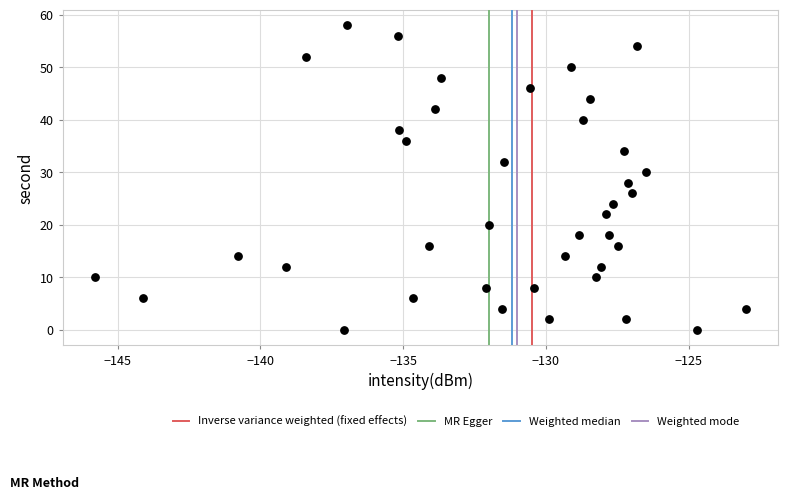

What is the range of Y values (max minus min)?

58